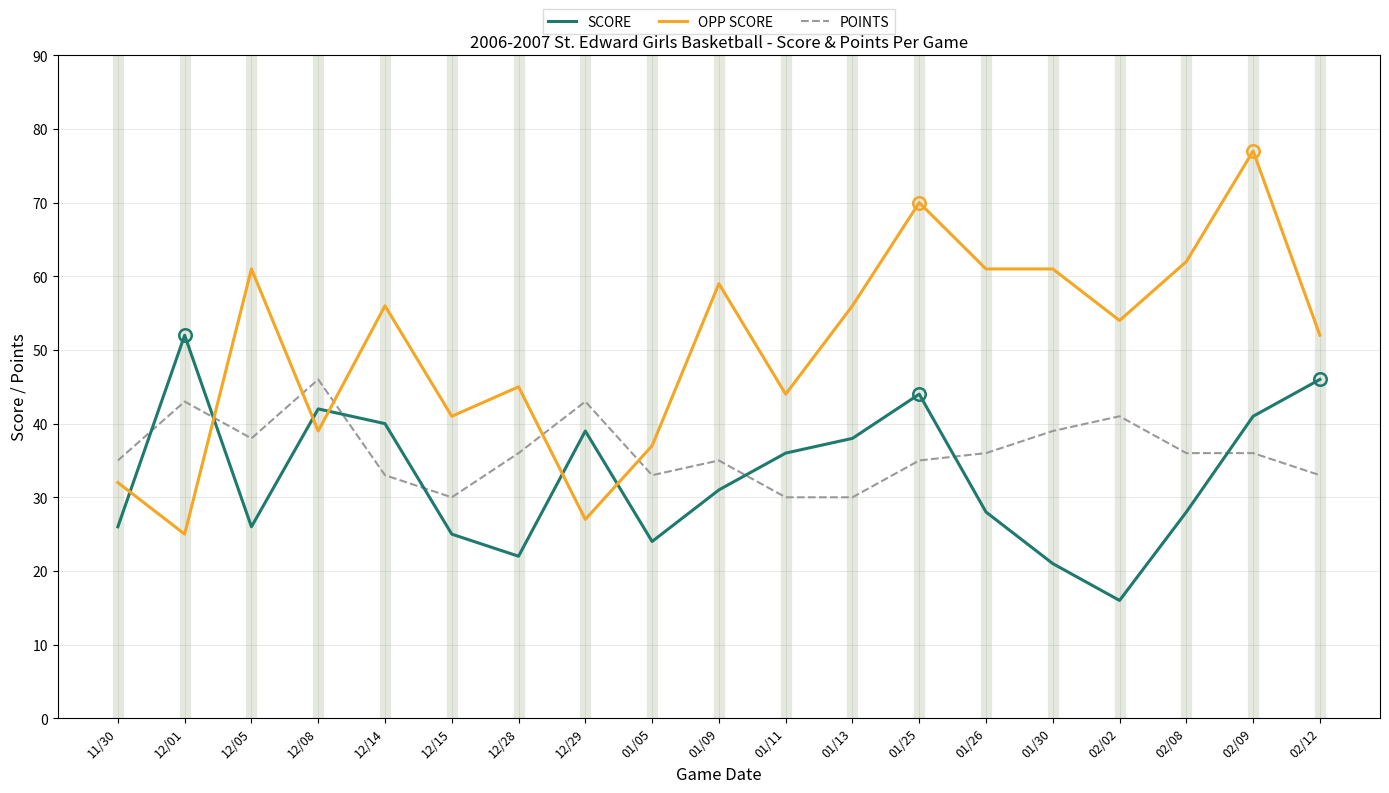

Reading left to right, what are all the values shown in this chart?

SCORE: 11/30=26	12/01=52	12/05=26	12/08=42	12/14=40	12/15=25	12/28=22	12/29=39	01/05=24	01/09=31	01/11=36	01/13=38	01/25=44	01/26=28	01/30=21	02/02=16	02/08=28	02/09=41	02/12=46
OPP SCORE: 11/30=32	12/01=25	12/05=61	12/08=39	12/14=56	12/15=41	12/28=45	12/29=27	01/05=37	01/09=59	01/11=44	01/13=56	01/25=70	01/26=61	01/30=61	02/02=54	02/08=62	02/09=77	02/12=52
POINTS: 11/30=35	12/01=43	12/05=38	12/08=46	12/14=33	12/15=30	12/28=36	12/29=43	01/05=33	01/09=35	01/11=30	01/13=30	01/25=35	01/26=36	01/30=39	02/02=41	02/08=36	02/09=36	02/12=33